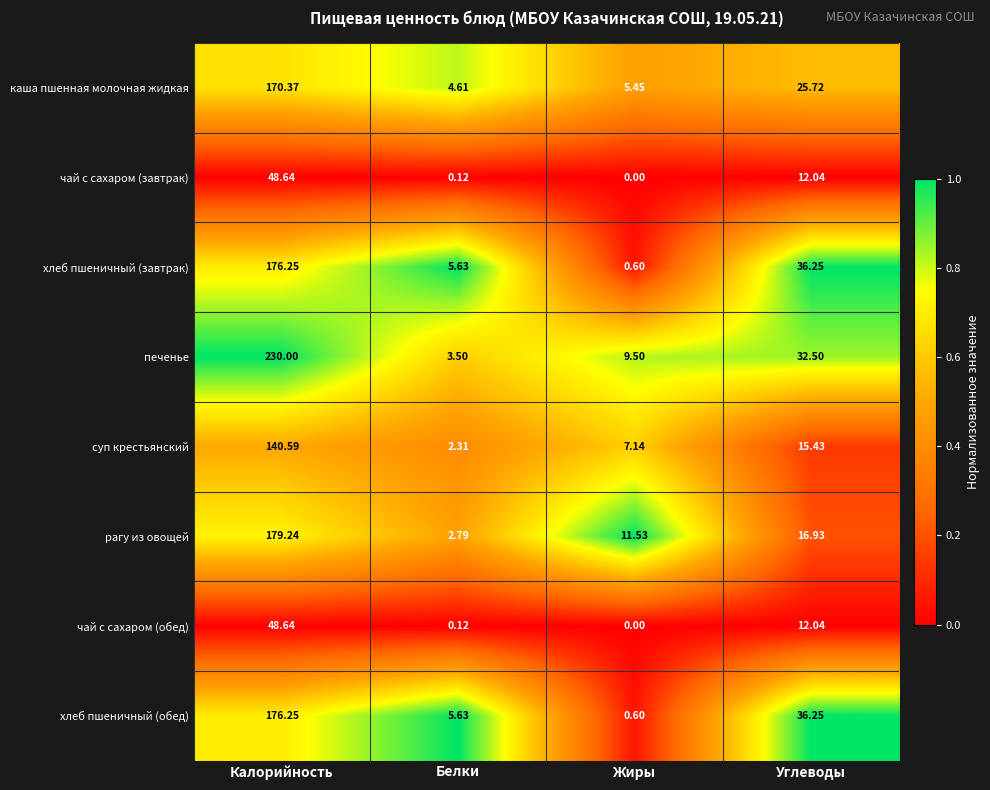

Is the value of печенье at Калорийность greater than the value of каша пшенная молочная жидкая at Калорийность?

Yes